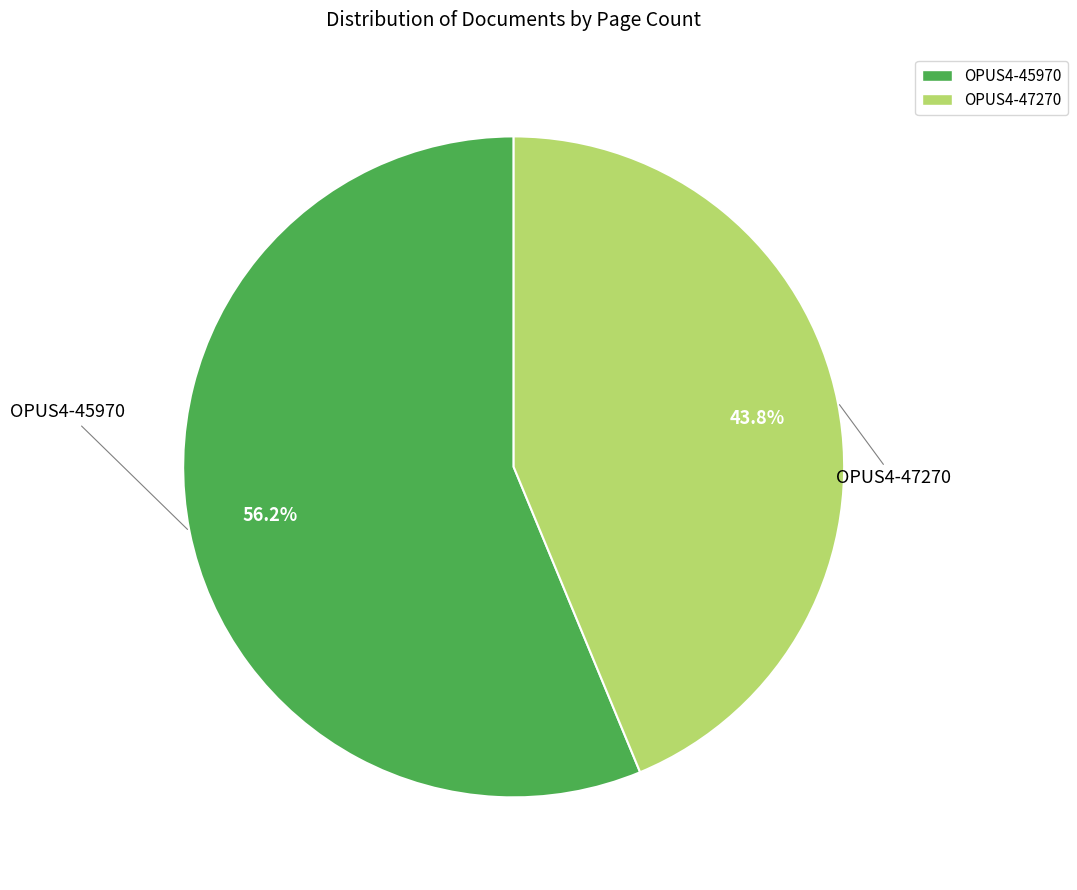

What percentage is the OPUS4-47270 slice, to the nearest percent?

44%